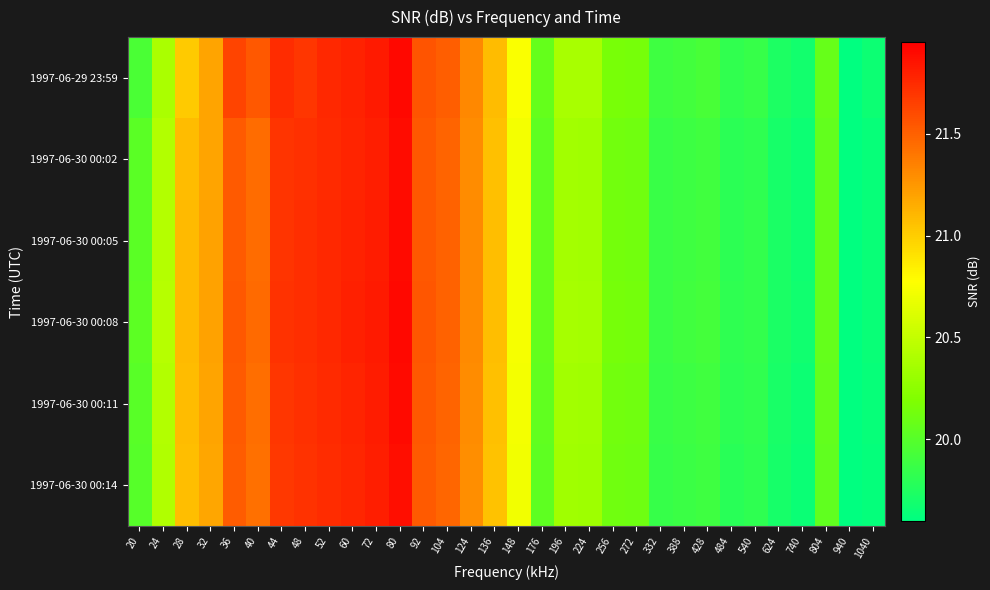

At which category does the chart reach its minimum across all series?

940